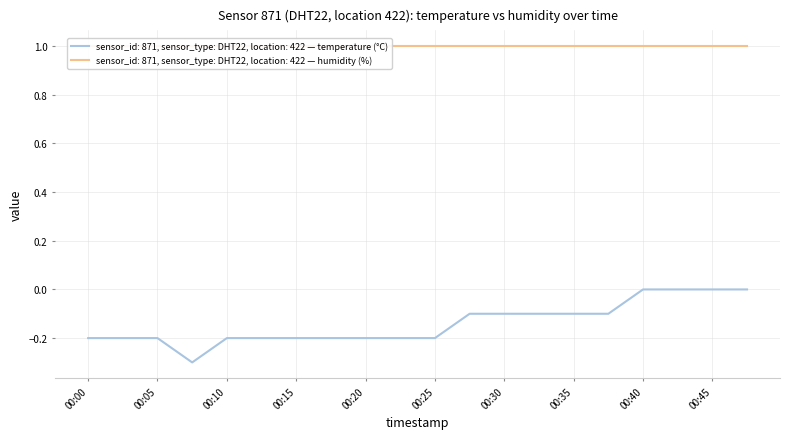

Is it true that the value at 00:47 is -0.1?

False